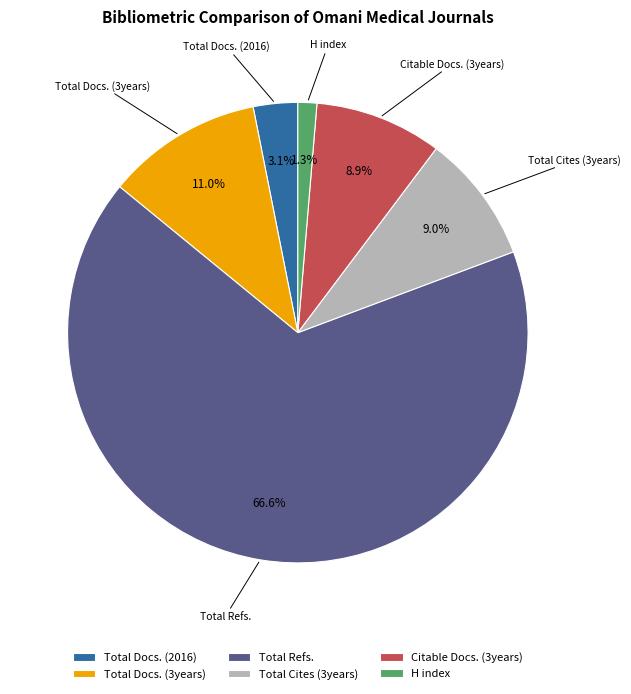

Which slice represents more than half of the pie?

Total Refs.